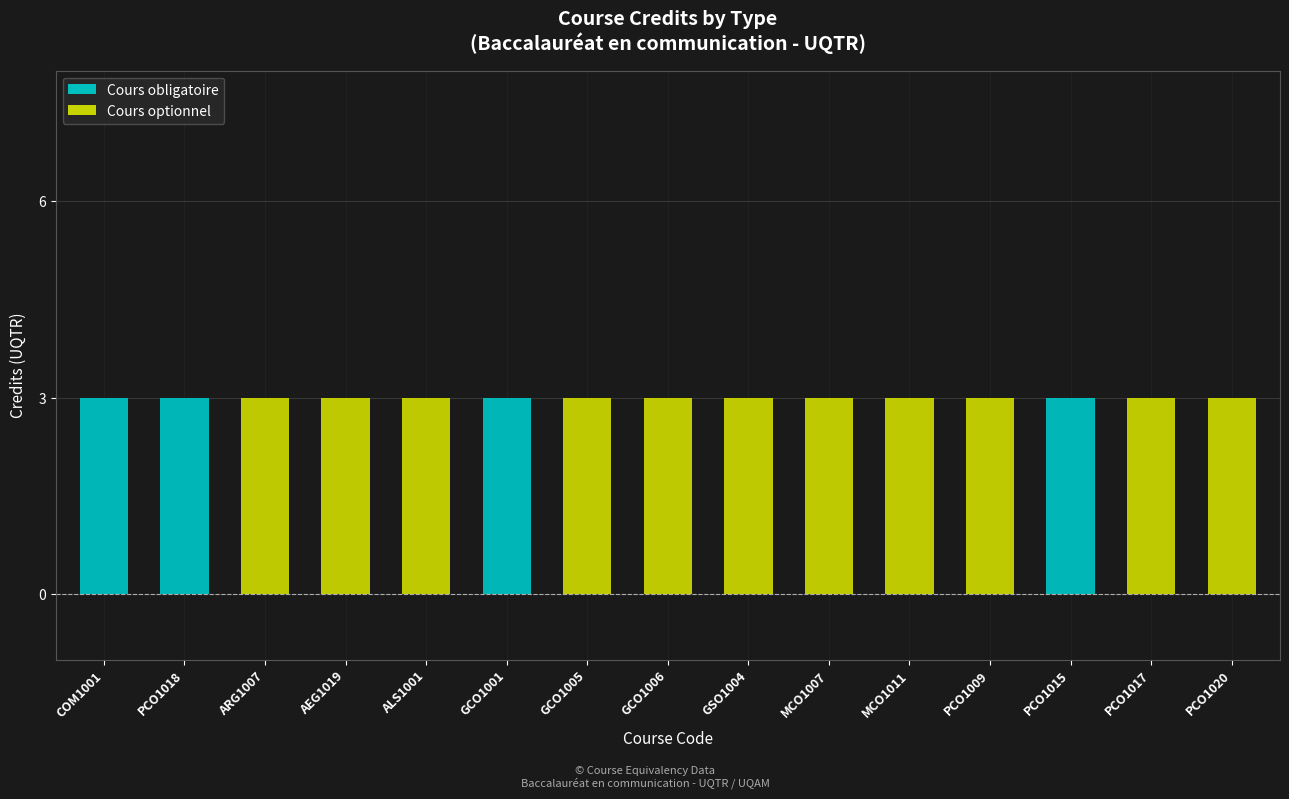

Reading left to right, transcribe the values for Cours obligatoire.

COM1001=3	PCO1018=3	ARG1007=0	AEG1019=0	ALS1001=0	GCO1001=3	GCO1005=0	GCO1006=0	GSO1004=0	MCO1007=0	MCO1011=0	PCO1009=0	PCO1015=3	PCO1017=0	PCO1020=0